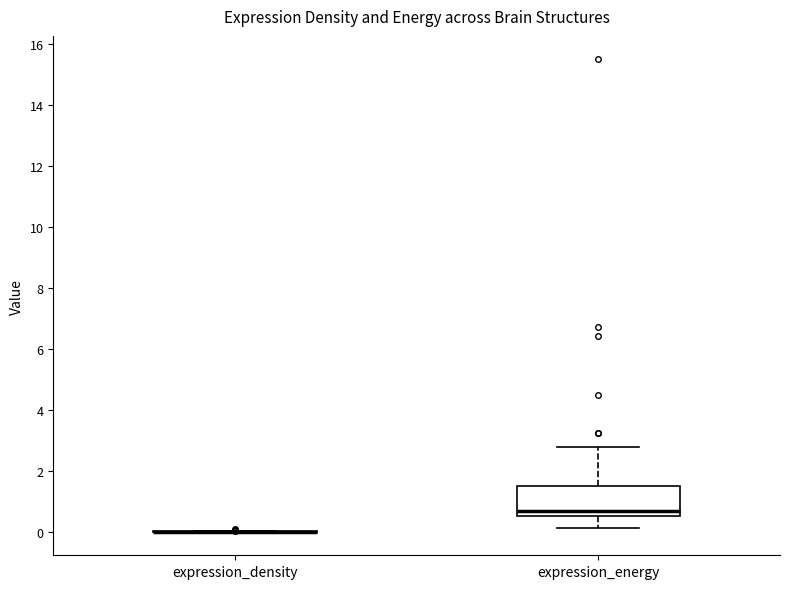

Which box is the tallest, from its lower edge to its upper edge?

expression_energy